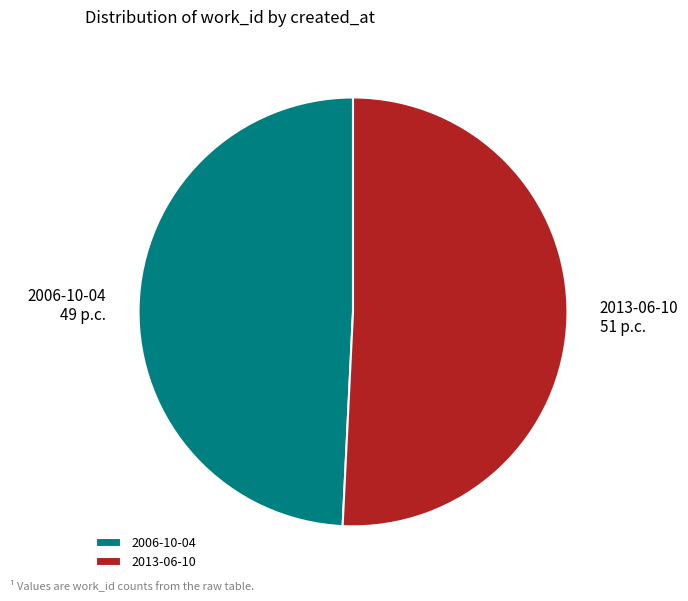

Which category accounts for the majority?

2013-06-10